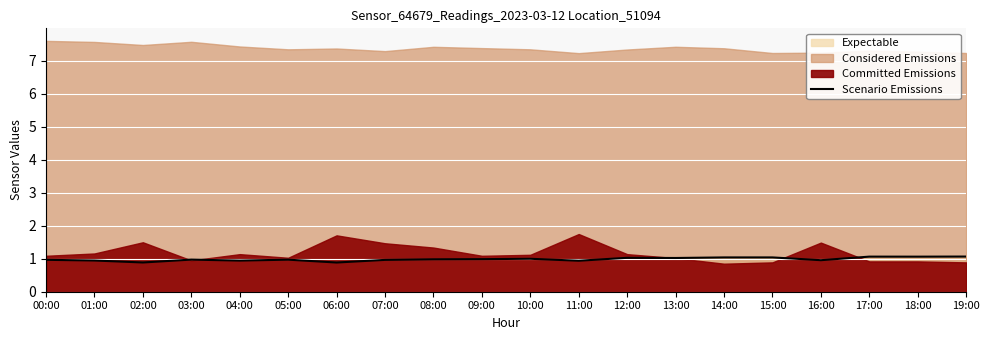

Which label corresponds to the smallest value in the chart?

06:00